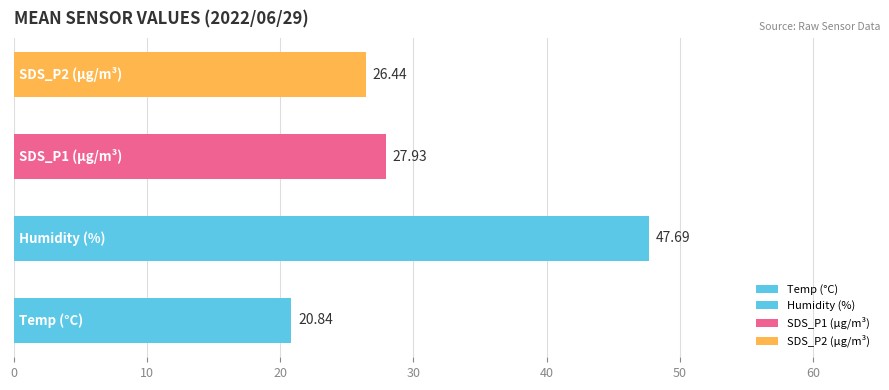

Count the number of categories in the chart.

4